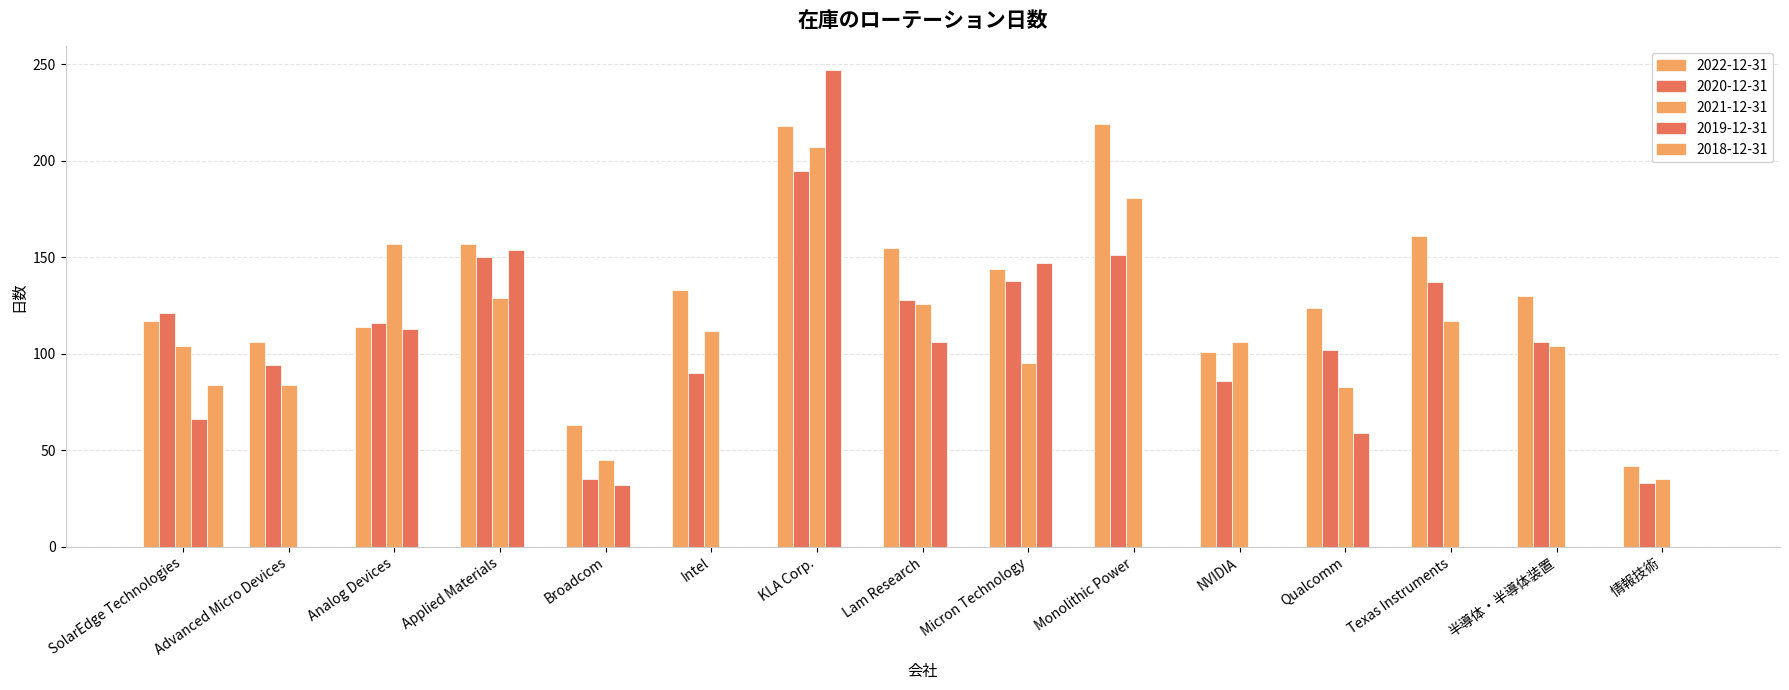

Are the bars horizontal?

No